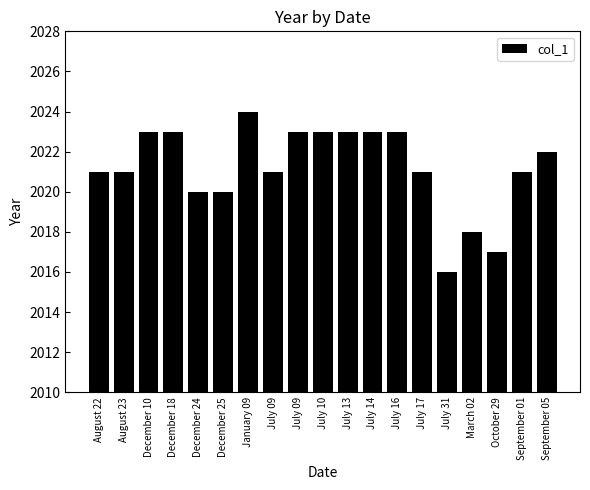

Are the bars horizontal?

No